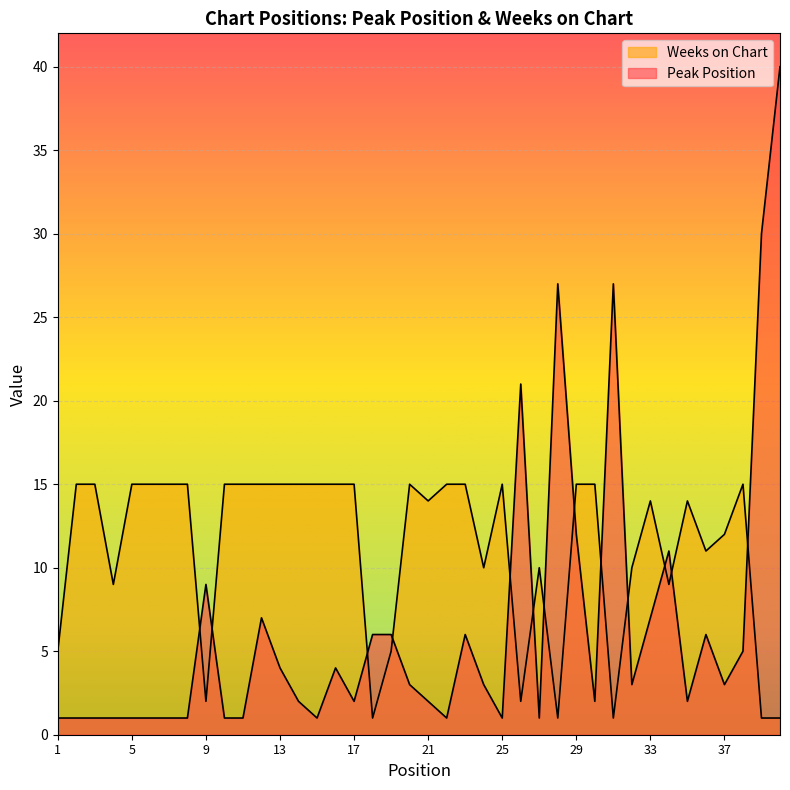

Reading left to right, what are all the values shown in this chart?

Peak Position: 1	1	1	1	1	1	1	1	9	1	1	7	4	2	1	4	2	6	6	3	2	1	6	3	1	21	1	27	12	2	27	3	7	11	2	6	3	5	30	40
Weeks on Chart: 5	15	15	9	15	15	15	15	2	15	15	15	15	15	15	15	15	1	5	15	14	15	15	10	15	2	10	1	15	15	1	10	14	9	14	11	12	15	1	1